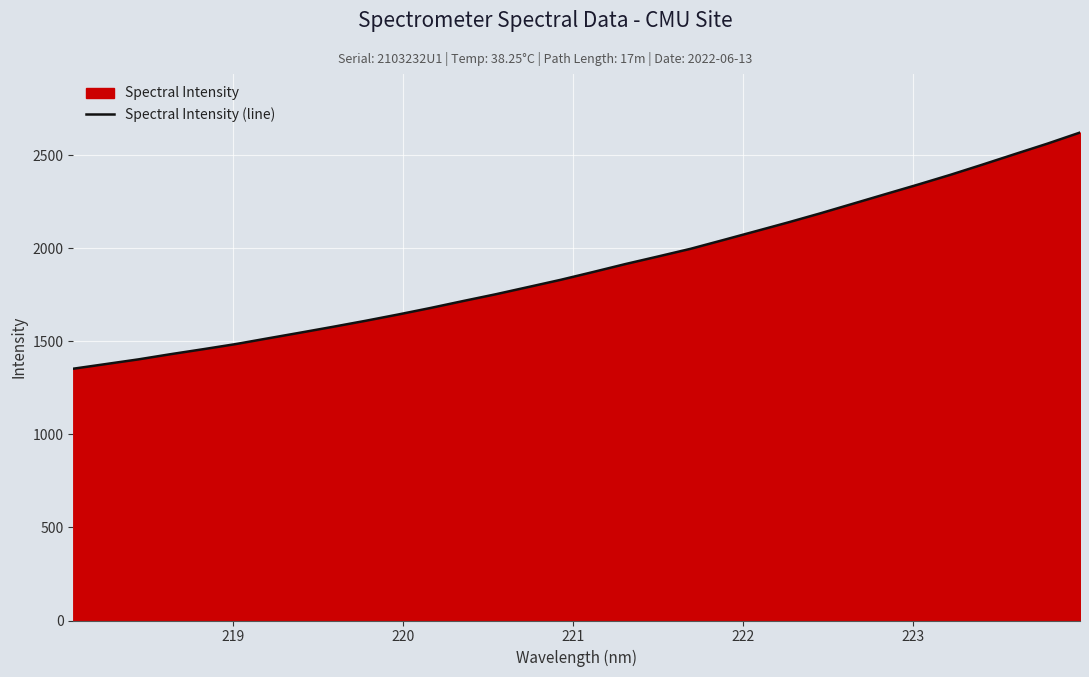

What is the greatest value displayed?

2622.2